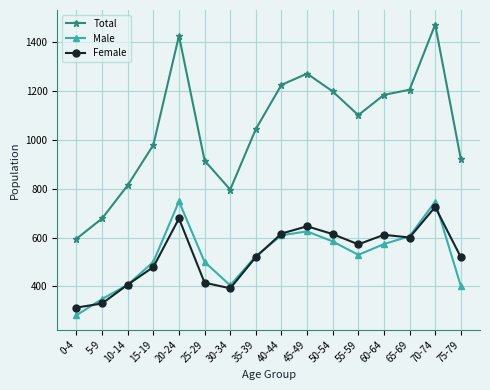

Which series changed the most between 10-14 and 20-24?

Total